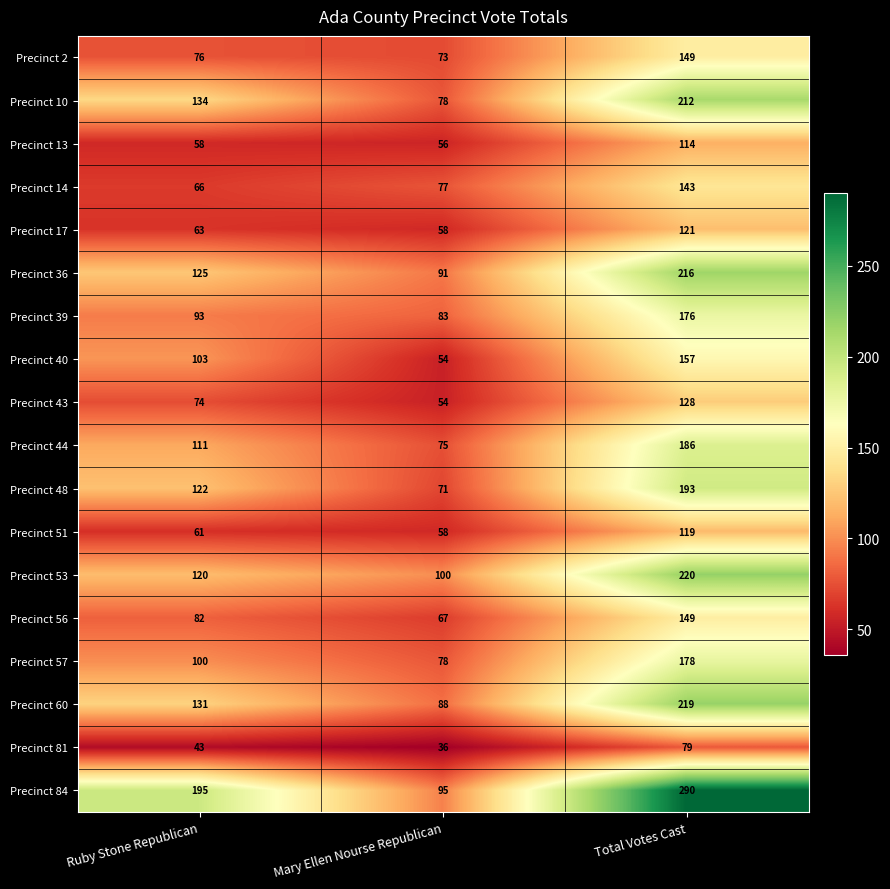

Which series has the largest range (max minus min)?

Precinct 84